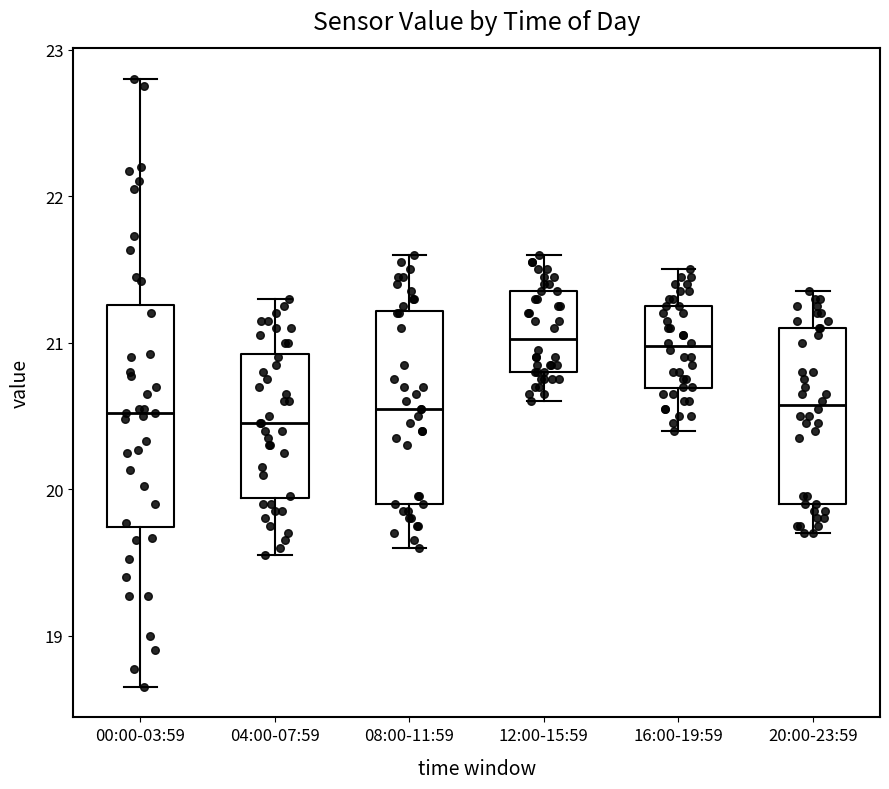

Reading left to right, transcribe this box plot: for each box, give where its median line is, the range the box spans, and where its two whiskers end, as read against the y-axis. The values are not printed on the chart, so give them approximately, as read against the axis.

00:00-03:59: median 20.5, box 19.7 to 21.3, whiskers 18.7 to 22.8
04:00-07:59: median 20.5, box 19.9 to 20.9, whiskers 19.6 to 21.3
08:00-11:59: median 20.6, box 19.9 to 21.2, whiskers 19.6 to 21.6
12:00-15:59: median 21.0, box 20.8 to 21.4, whiskers 20.6 to 21.6
16:00-19:59: median 21.0, box 20.7 to 21.3, whiskers 20.4 to 21.5
20:00-23:59: median 20.6, box 19.9 to 21.1, whiskers 19.7 to 21.4